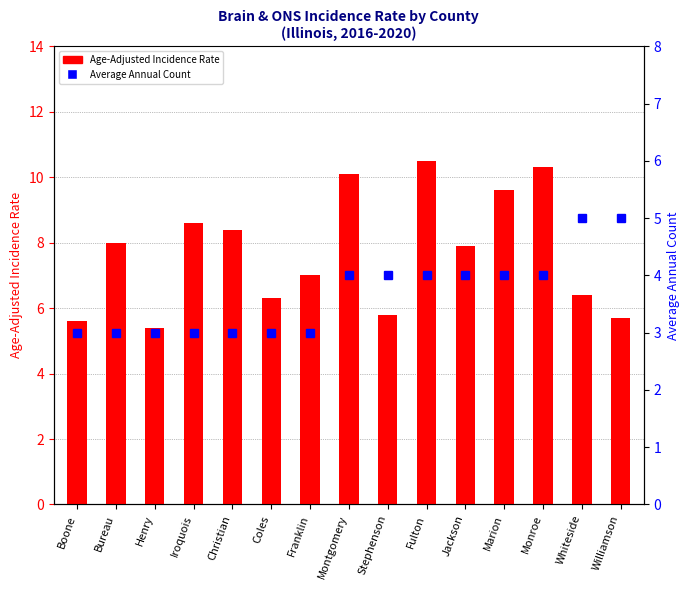

What is the minimum value shown in the chart?

5.4